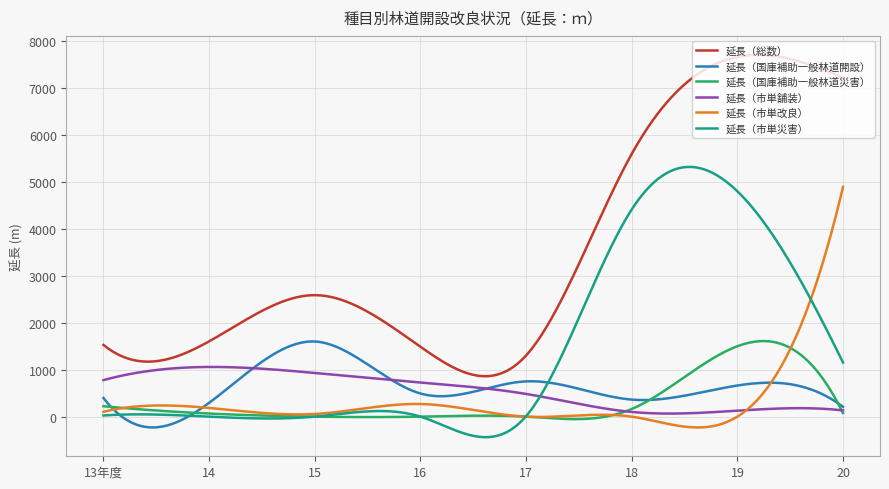

Which series has the largest total across all categories?

延長（総数）